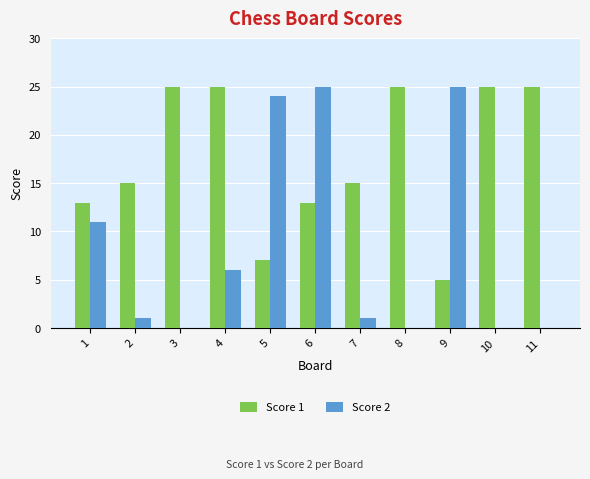

At which label does Score 2 first exceed 1?

1